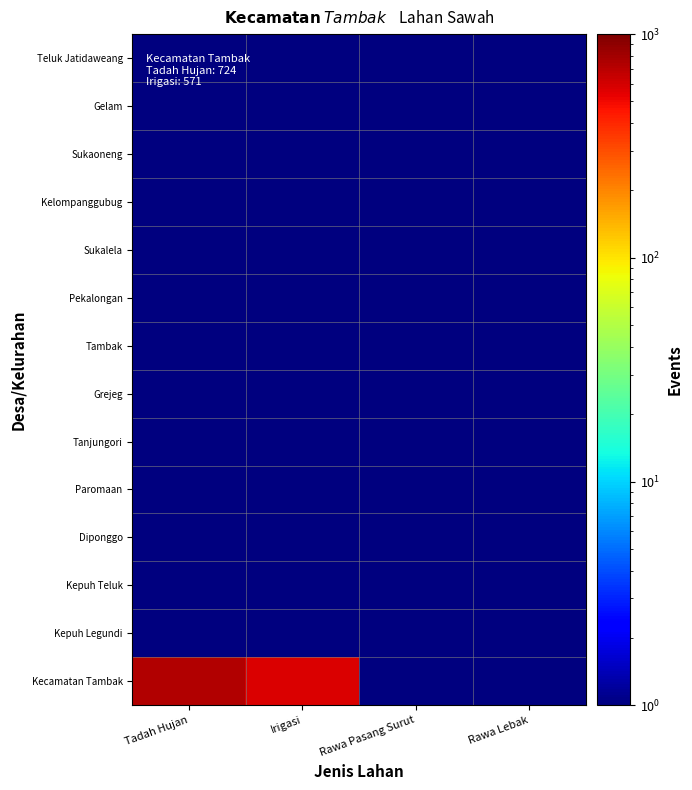

What is the spread (max minus min) of values at Irigasi?

571